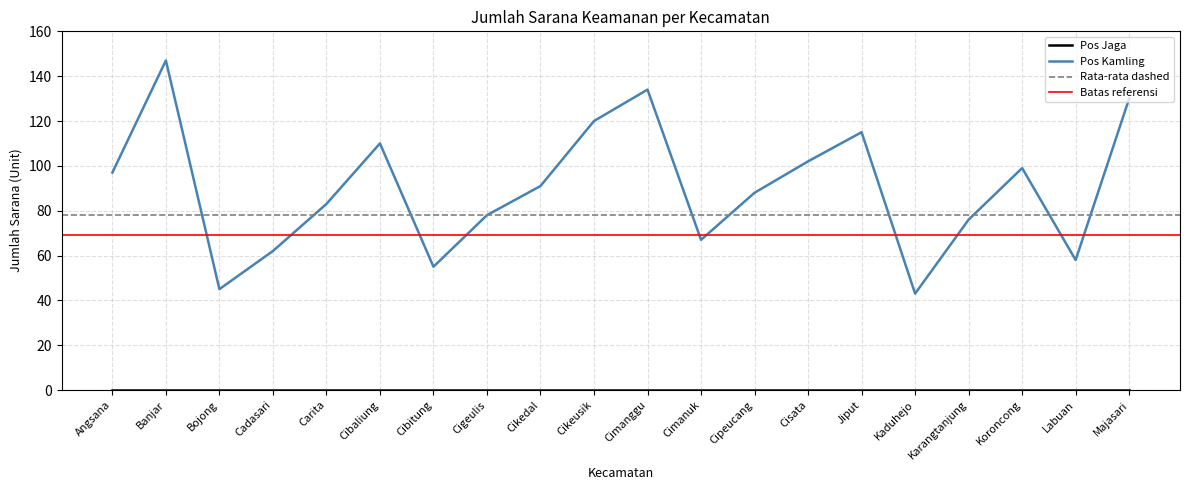

What is the label of the 14th point from the left?

Cisata